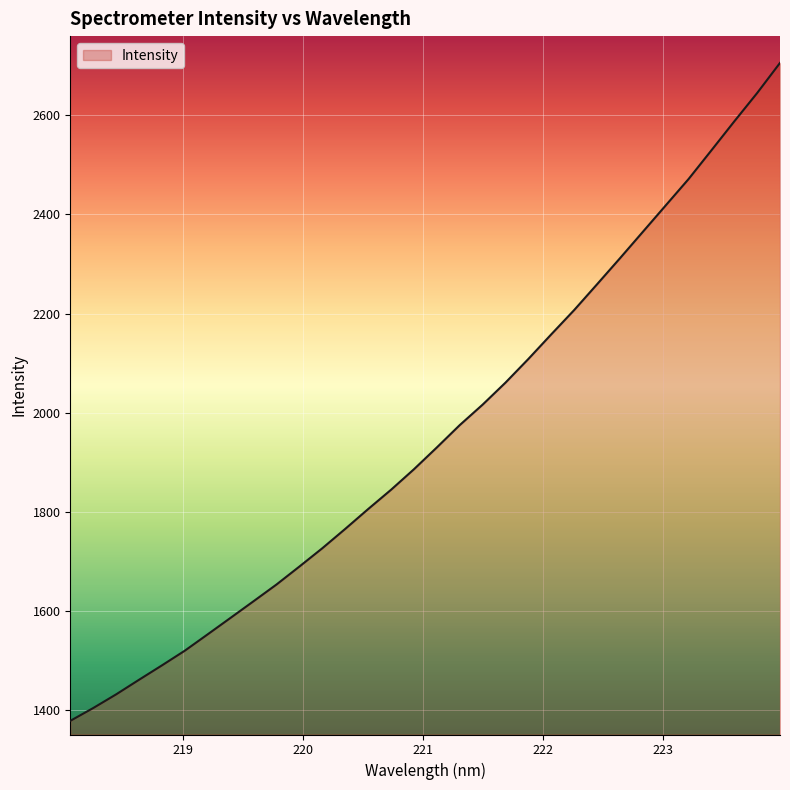

What is the greatest value displayed?

2706.0